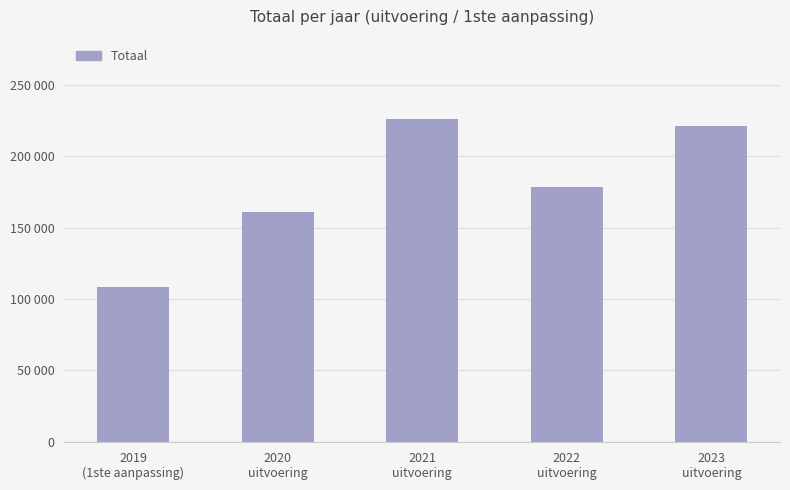

Does the chart contain any negative values?

No